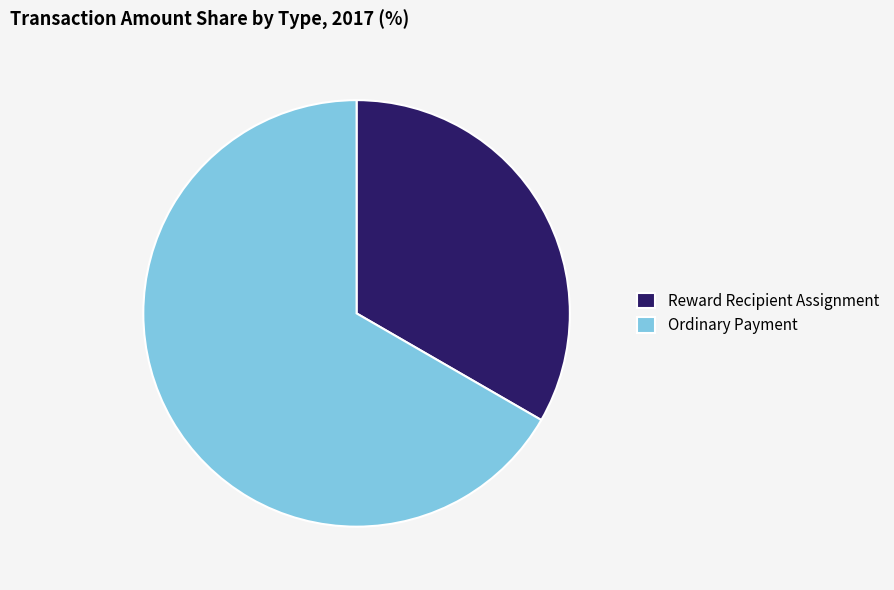

How many segments does this pie chart have?

2